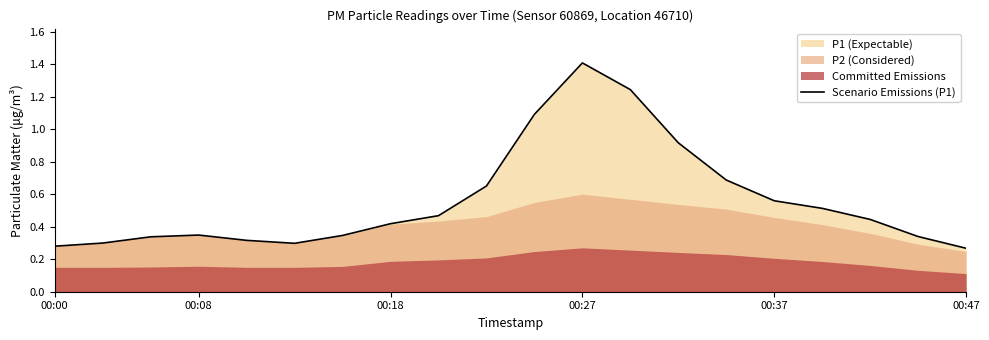

The Scenario Emissions (P1) series shows 0.4 at 00:47. True or false?

False